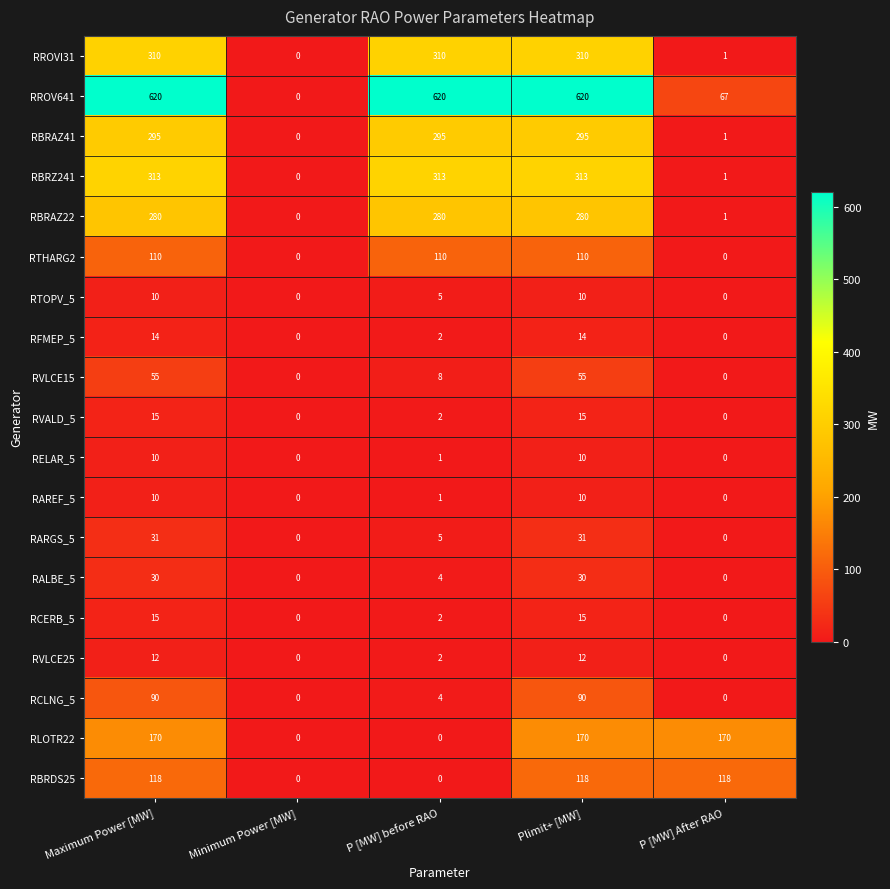

What is the maximum value shown in the chart?

620